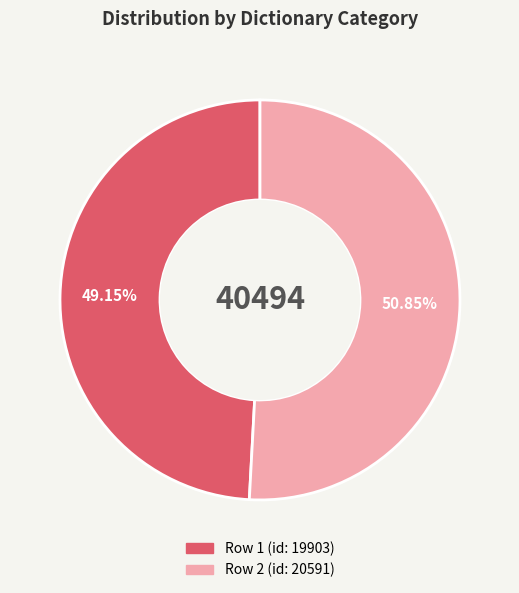

Is there any slice that represents more than half of the pie?

Yes